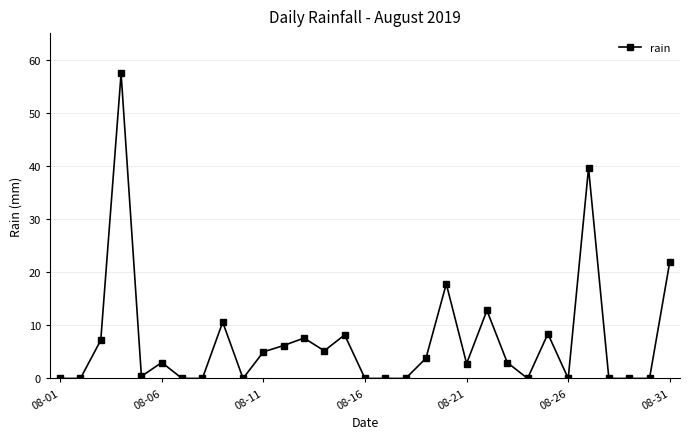

What is the value of the 3rd point from the left?

7.2